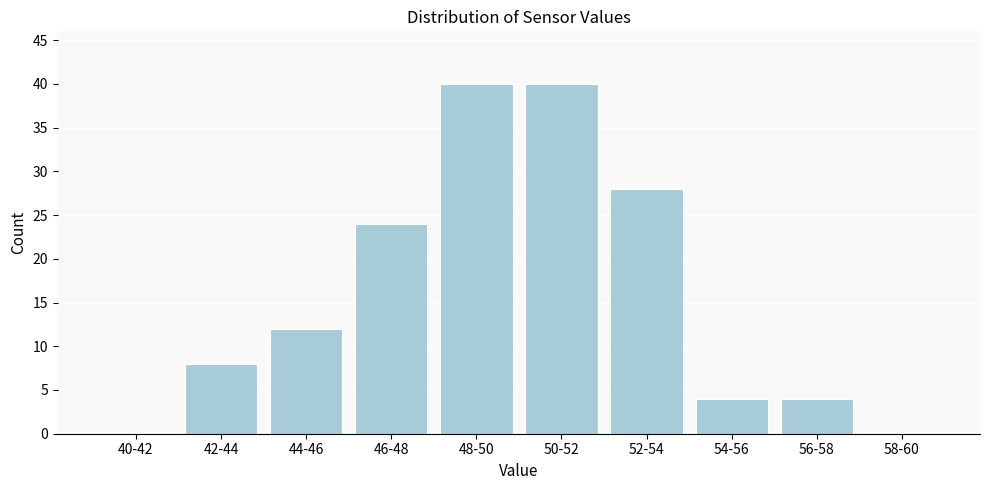

Reading left to right, transcribe all the data shown in this chart.

40-42=0	42-44=8	44-46=12	46-48=24	48-50=40	50-52=40	52-54=28	54-56=4	56-58=4	58-60=0